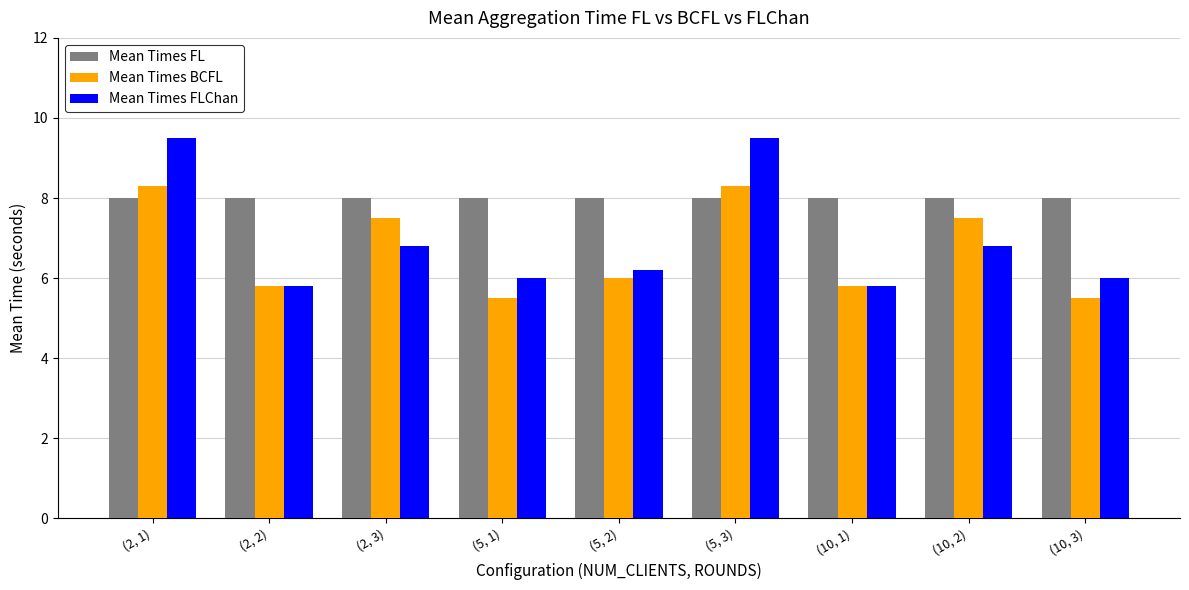

What position from the right is (5, 1)?

6